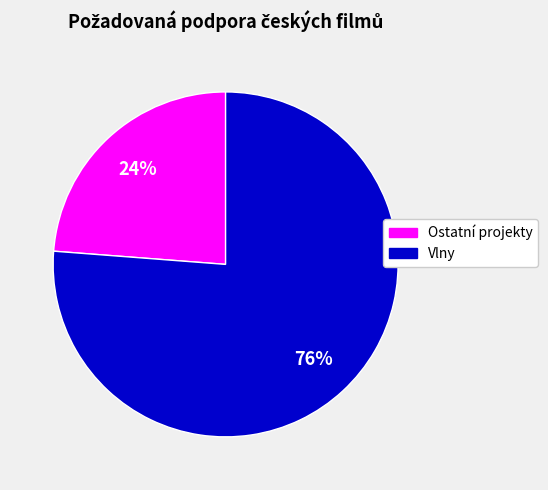

Does any single category account for the majority?

Yes